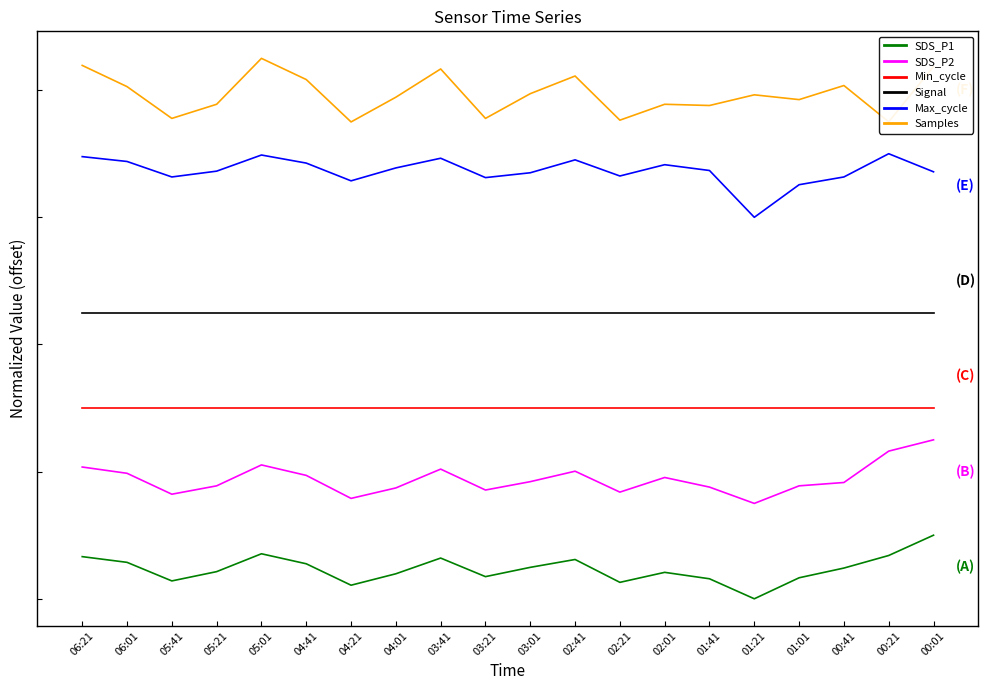

What are all the series names shown in the legend?

SDS_P1, SDS_P2, Min_cycle, Signal, Max_cycle, Samples